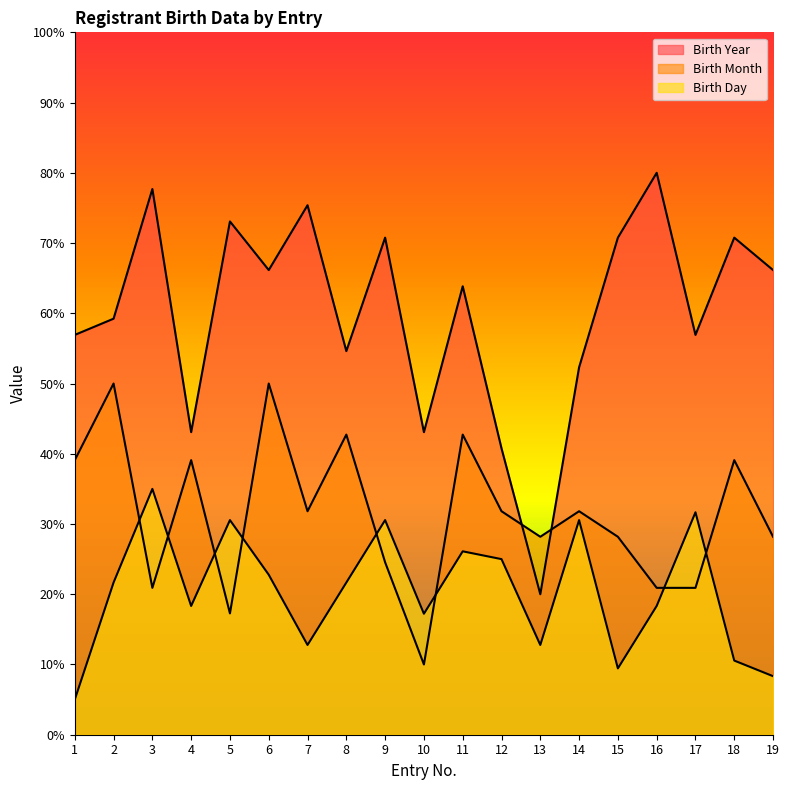

What is the difference between the maximum and minimum values in the Birth Year series?

60.0